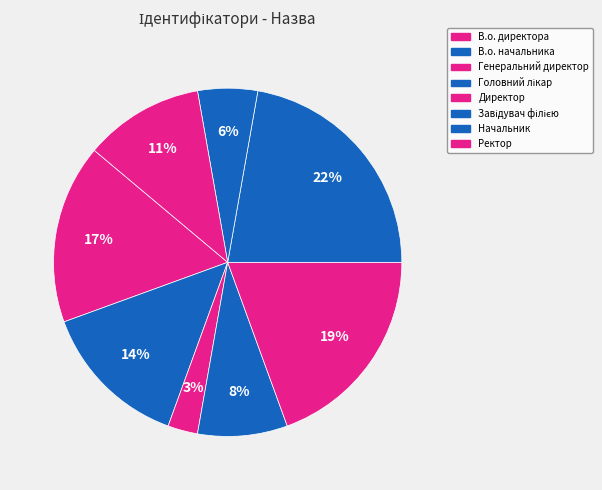

How many segments does this pie chart have?

8